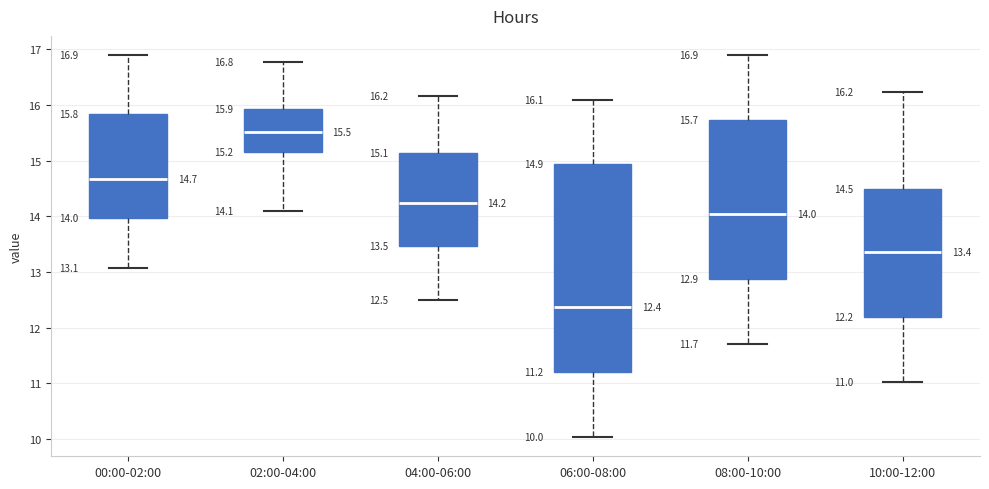

Which box is the tallest, from its lower edge to its upper edge?

06:00-08:00